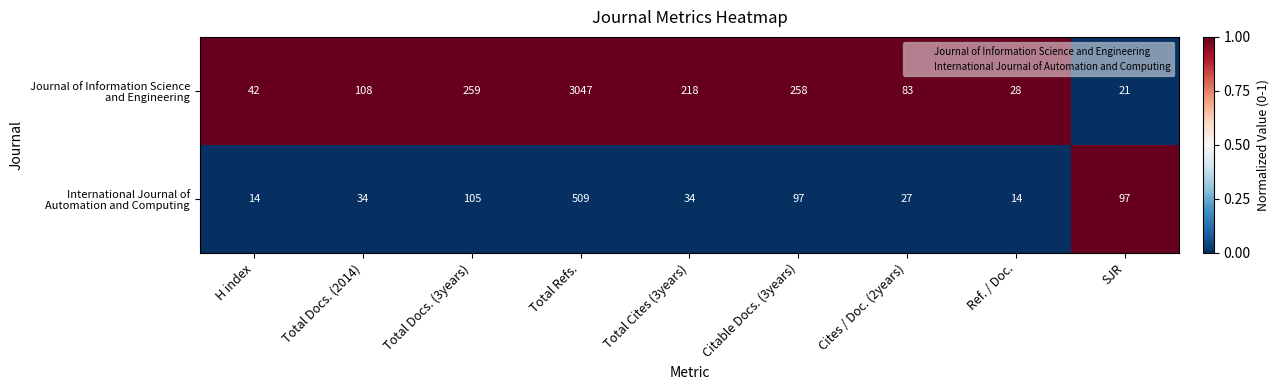

What is the total value across all series at Citable Docs. (3years)?

355